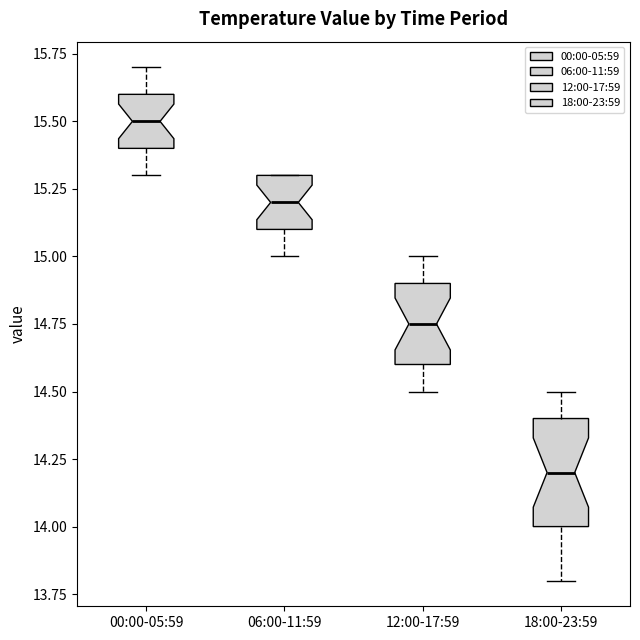

Where is the lower edge of the box for 18:00-23:59 on the y-axis? The values are not printed on the chart, so give them approximately, as read against the axis.

14.00